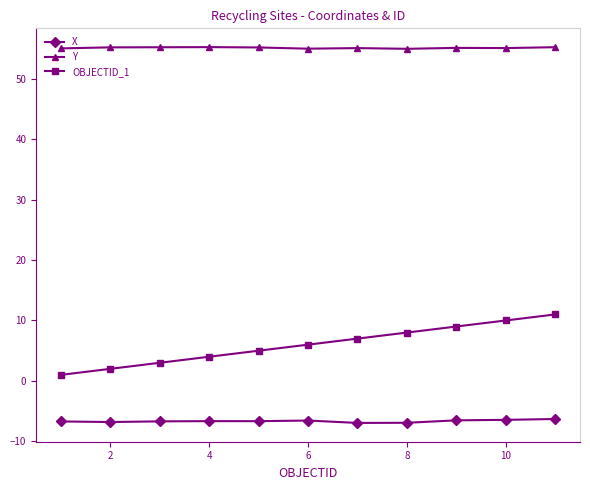

List the series in order of their overall mean, highest first.

Y, OBJECTID_1, X